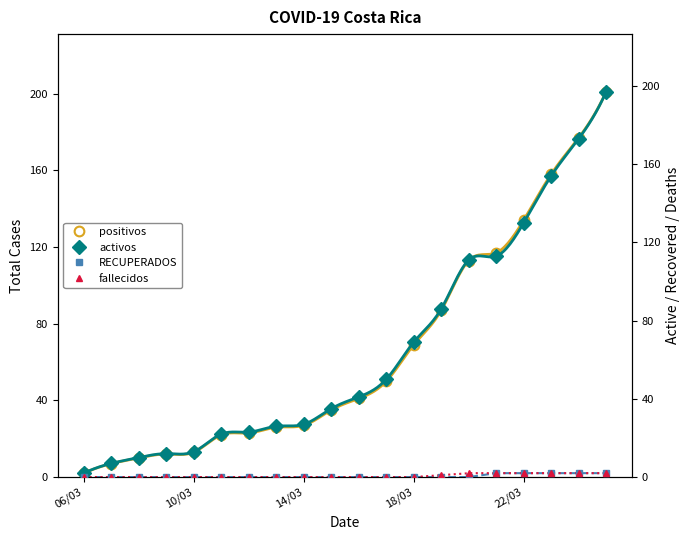

Rank the series at 10/03 from highest to lowest value.

positivos, activos, RECUPERADOS, fallecidos